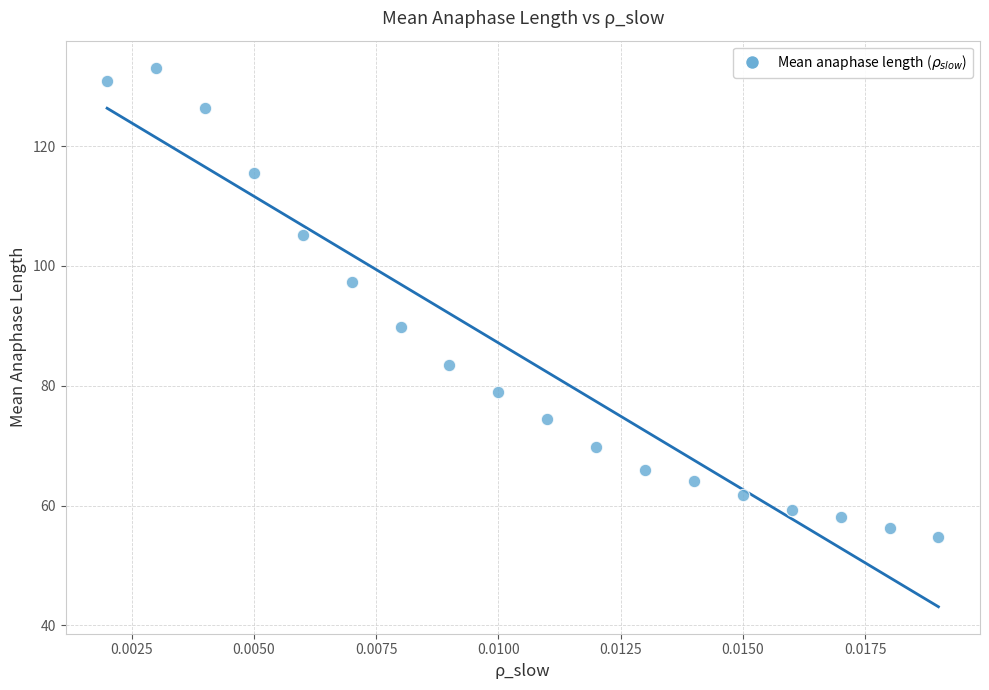

What Y value in the scatter plot is closest to 93?

89.8